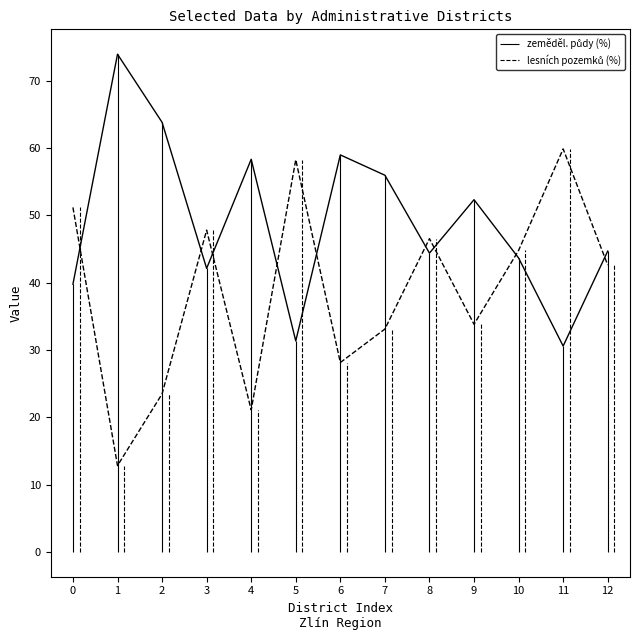

Which label corresponds to the largest value in the chart?

1